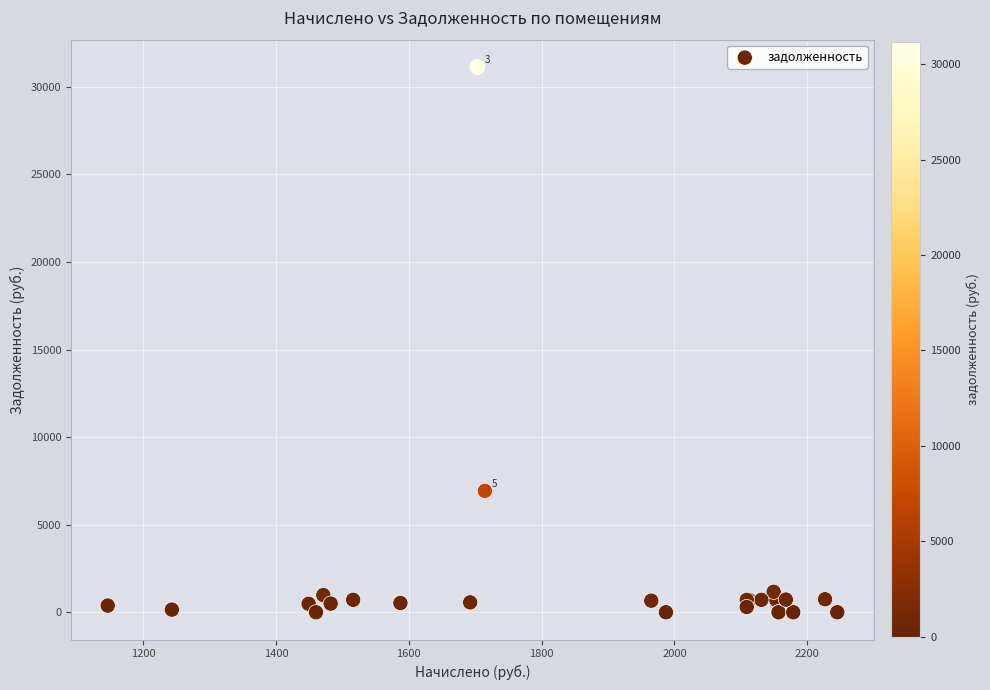

What Y value in the scatter plot is closest to 15569?

6933.1